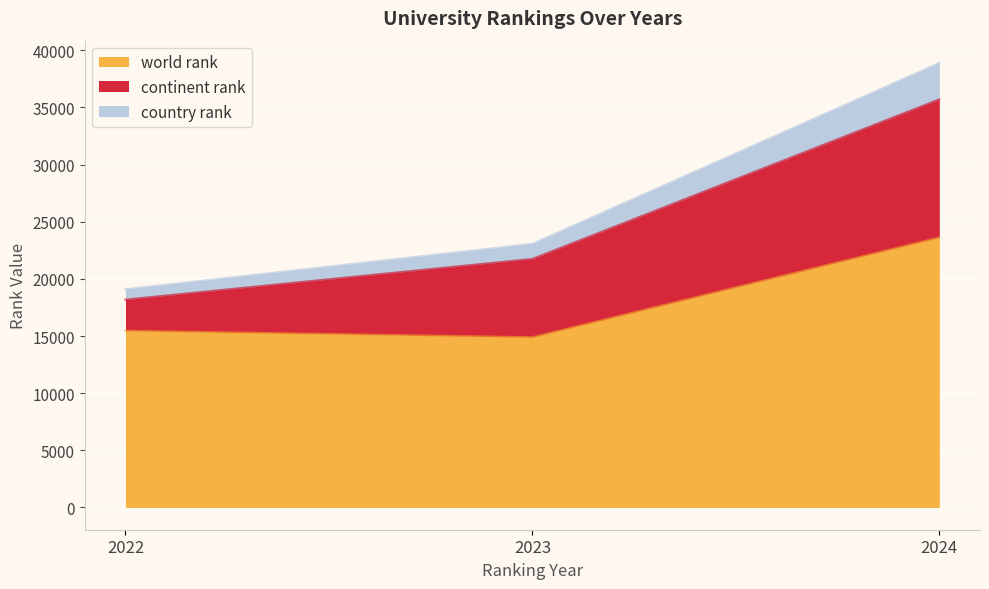

True or false: world rank has a value of 27382 at 2022.

False